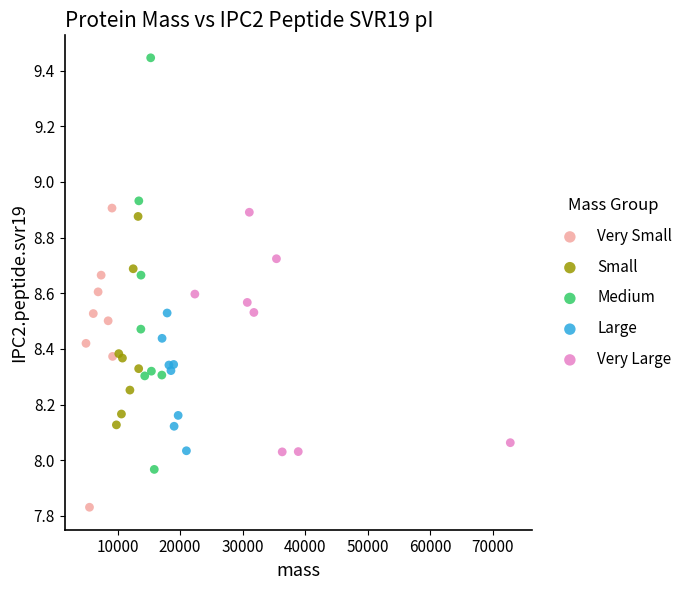

Which series has the largest Y range (max minus min)?

Medium